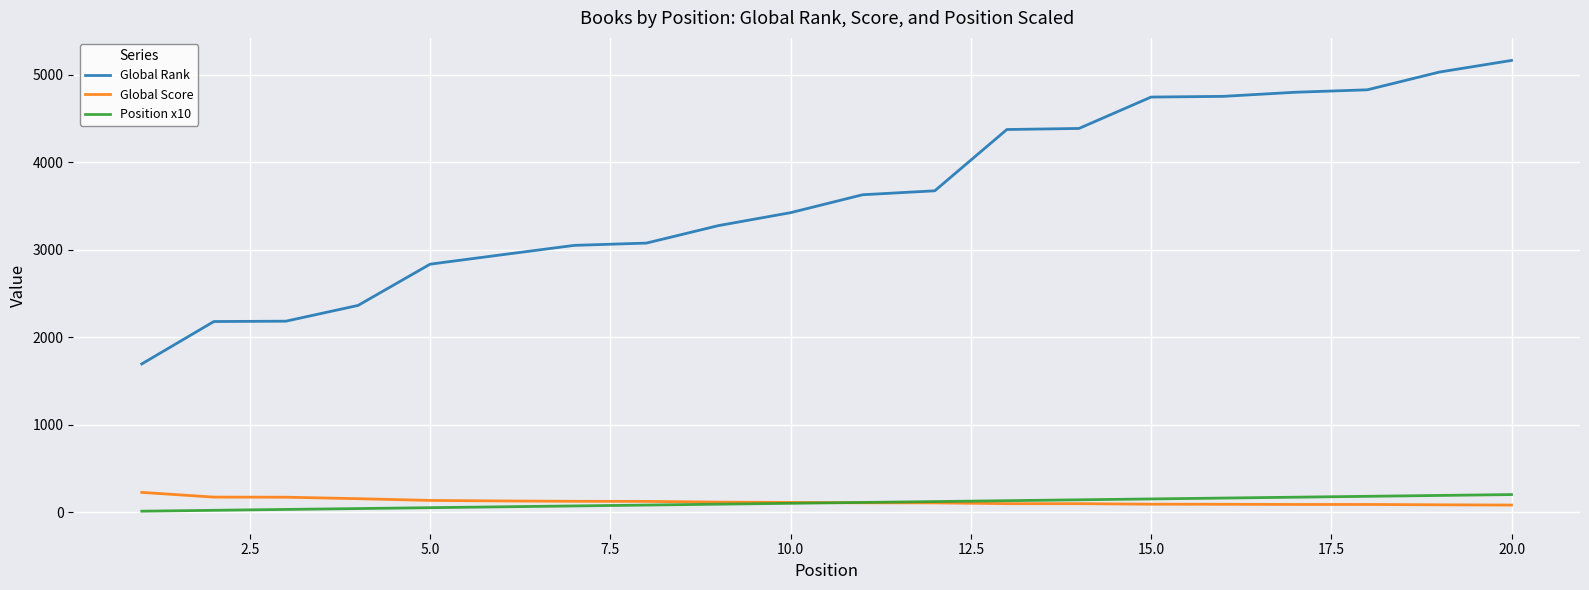

Which series has the largest range (max minus min)?

Global Rank